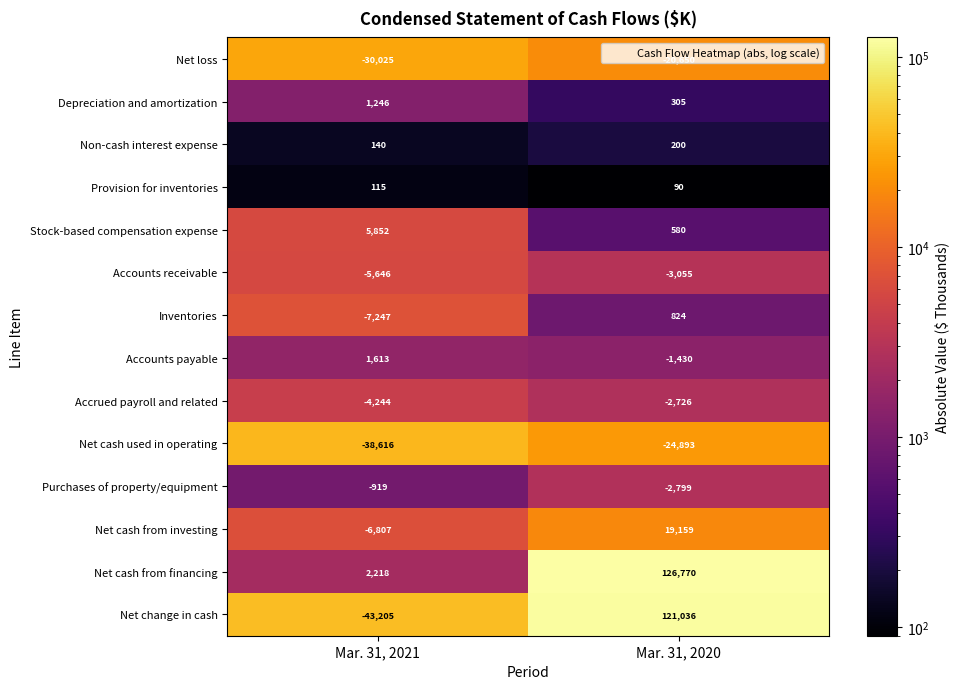

List the series in order of their peak value, lowest first.

Net cash used in operating, Net loss, Accounts receivable, Accrued payroll and related, Purchases of property/equipment, Provision for inventories, Non-cash interest expense, Inventories, Depreciation and amortization, Accounts payable, Stock-based compensation expense, Net cash from investing, Net change in cash, Net cash from financing